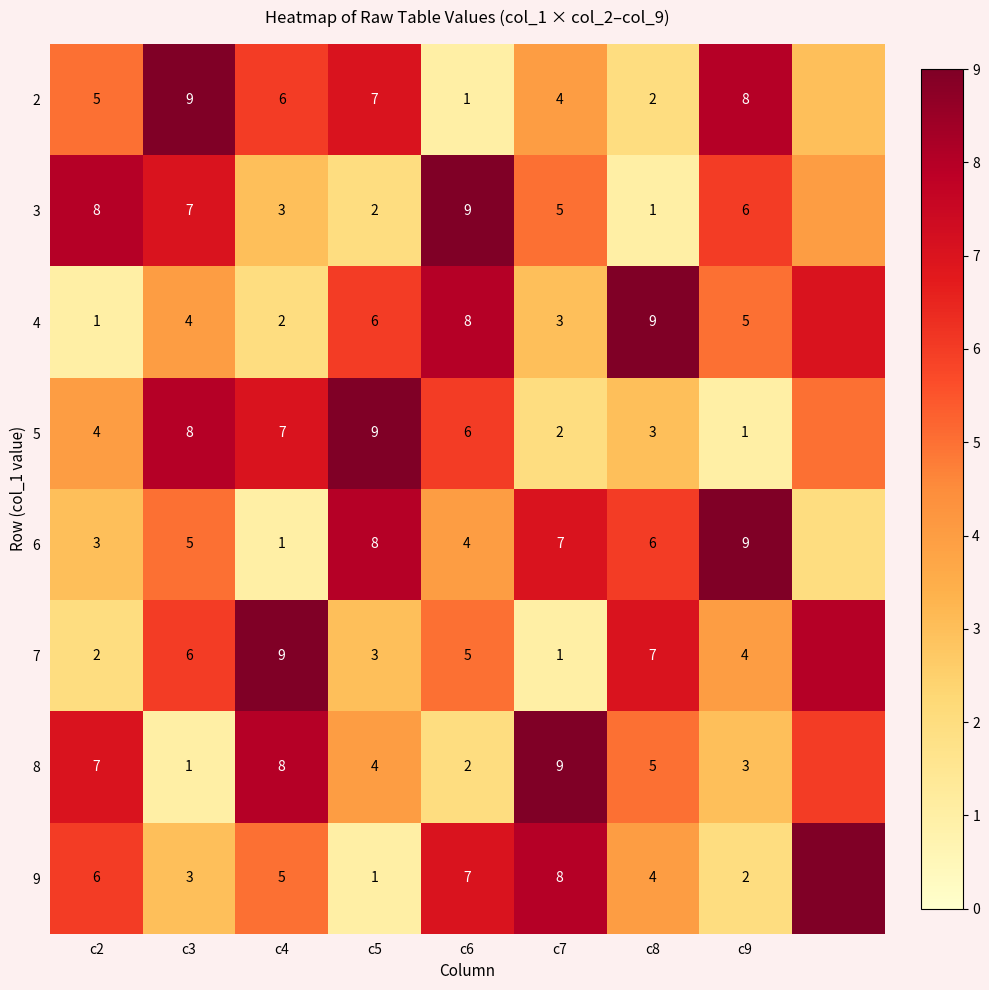

What is the difference between the 5 values at c6 and c4?

1